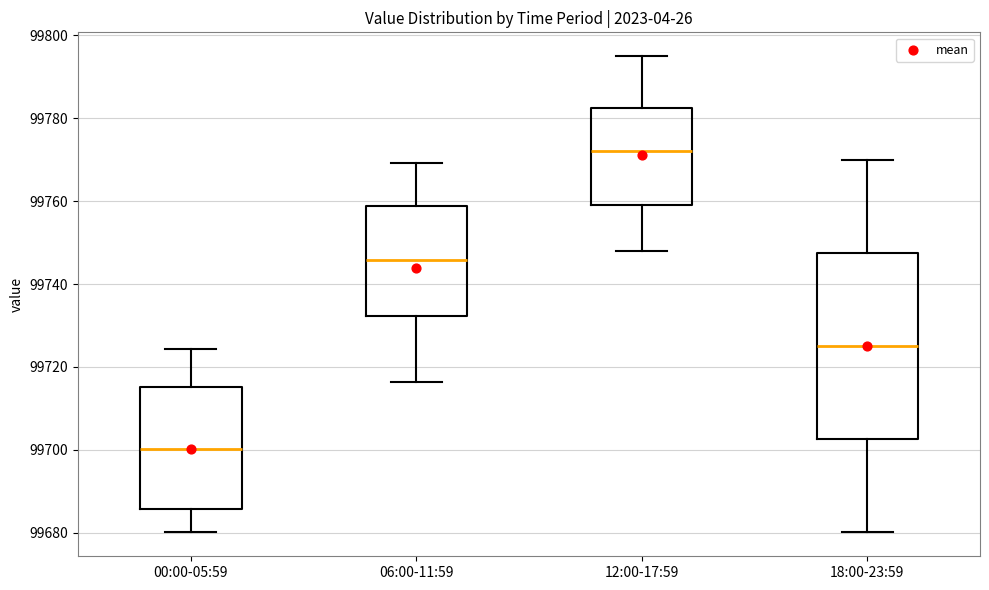

Comparing the boxes themselves (not the whiskers), which one is the tallest?

18:00-23:59